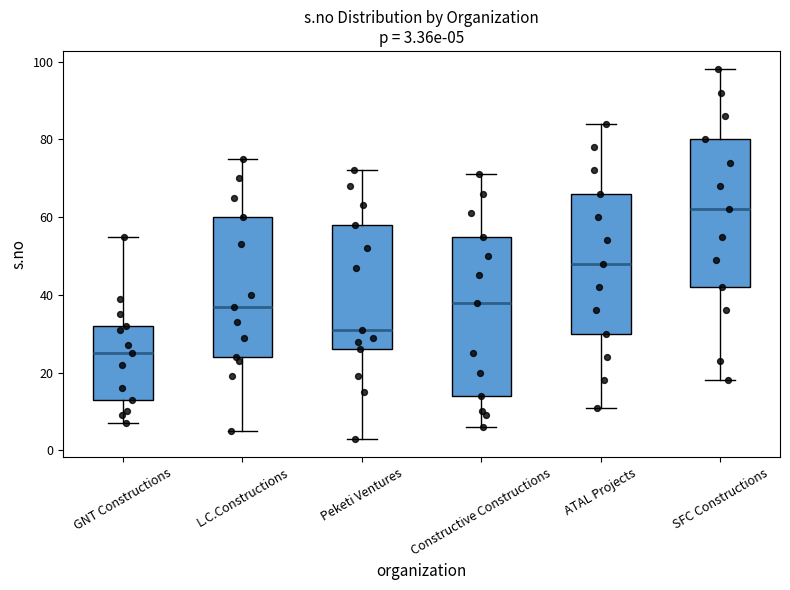

Which box's median line is the lowest?

GNT Constructions